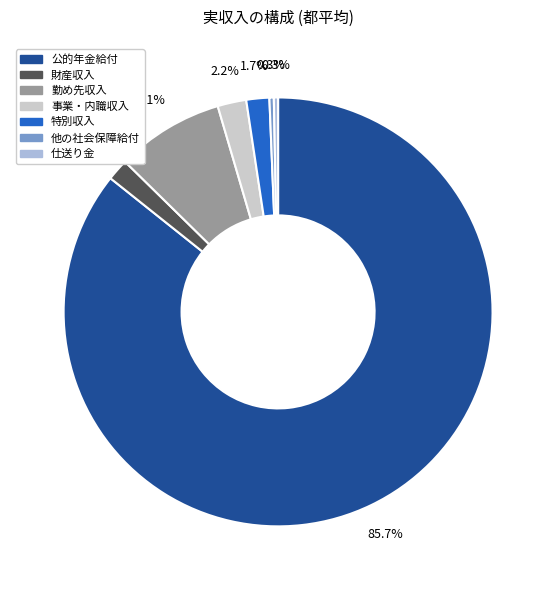

Which has a higher value, 公的年金給付 or 特別収入?

公的年金給付